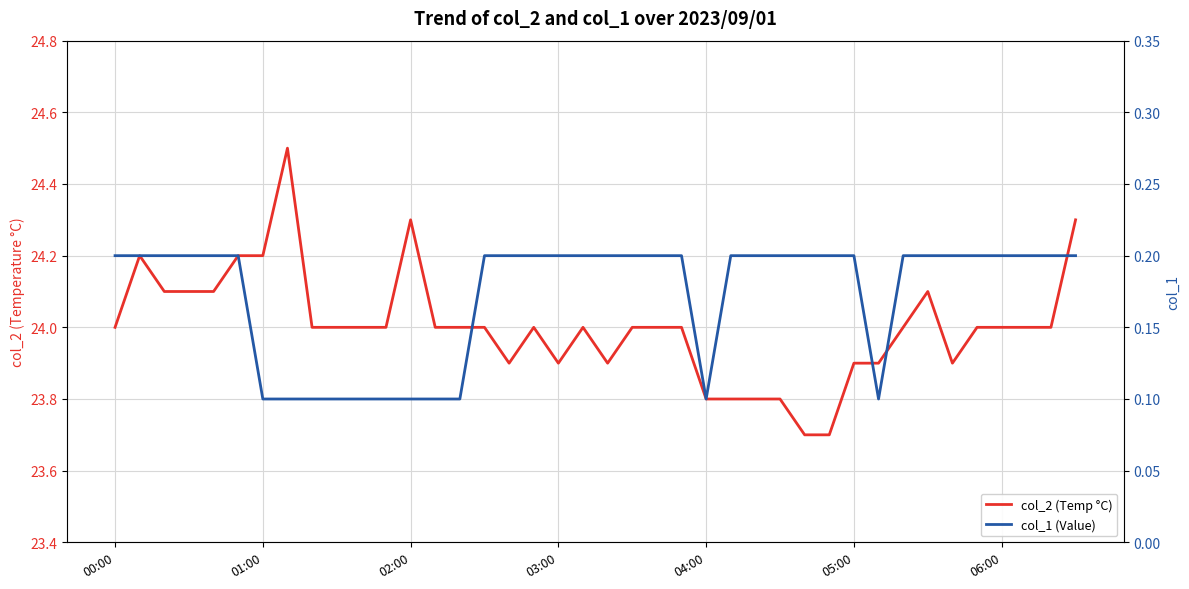

Where is col_2 (Temp °C) nearest to the value 24?

00:00